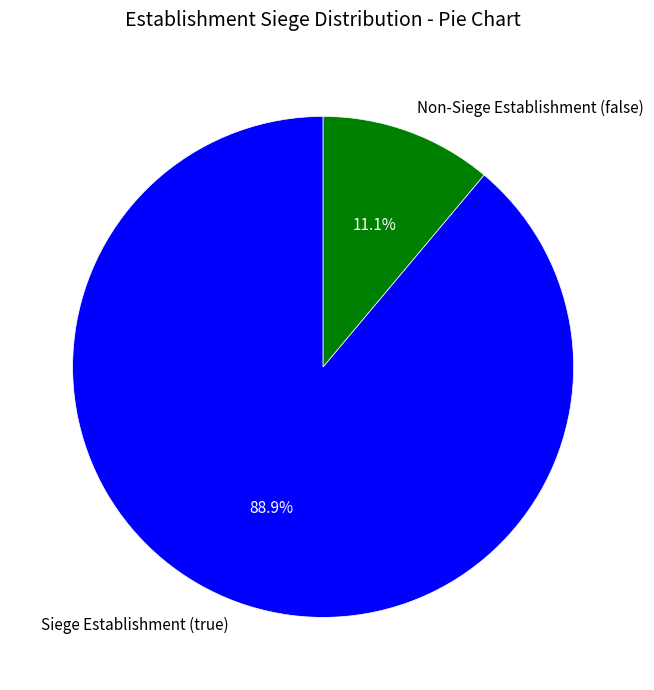

Rank the categories by value from highest to lowest.

Siege Establishment (true), Non-Siege Establishment (false)